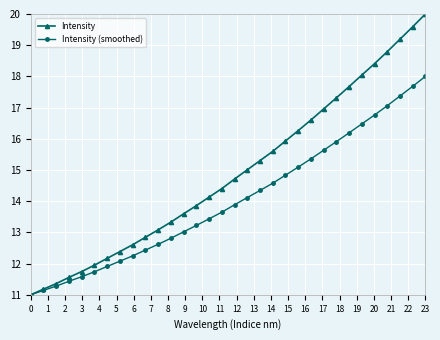

Which series has the widest spread of values?

Intensity